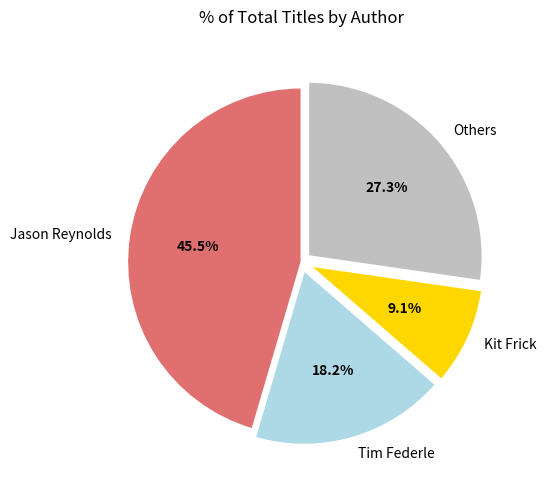

To the nearest percent, what is the difference between the largest and smallest slice percentages?

36%